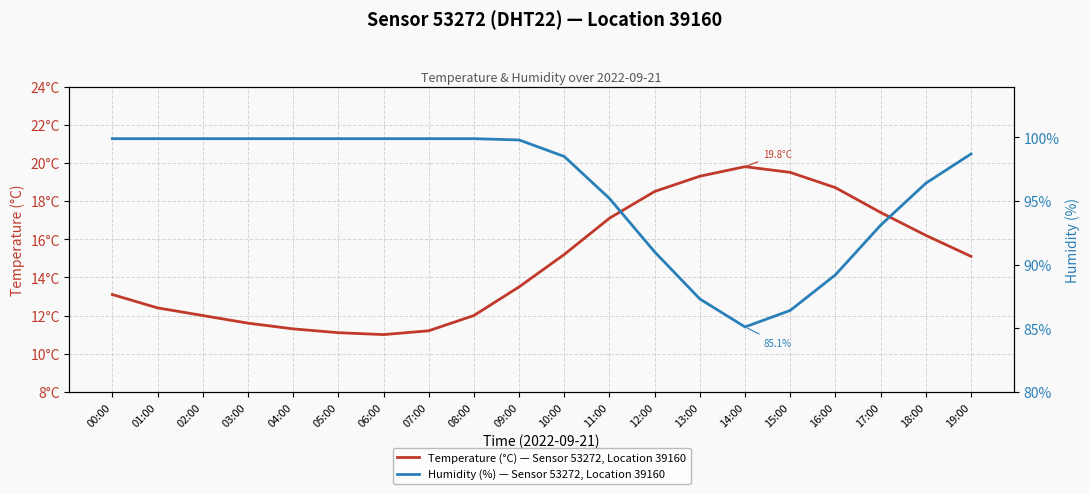

True or false: Temperature (°C) — Sensor 53272, Location 39160 and Humidity (%) — Sensor 53272, Location 39160 intersect in this chart.

False